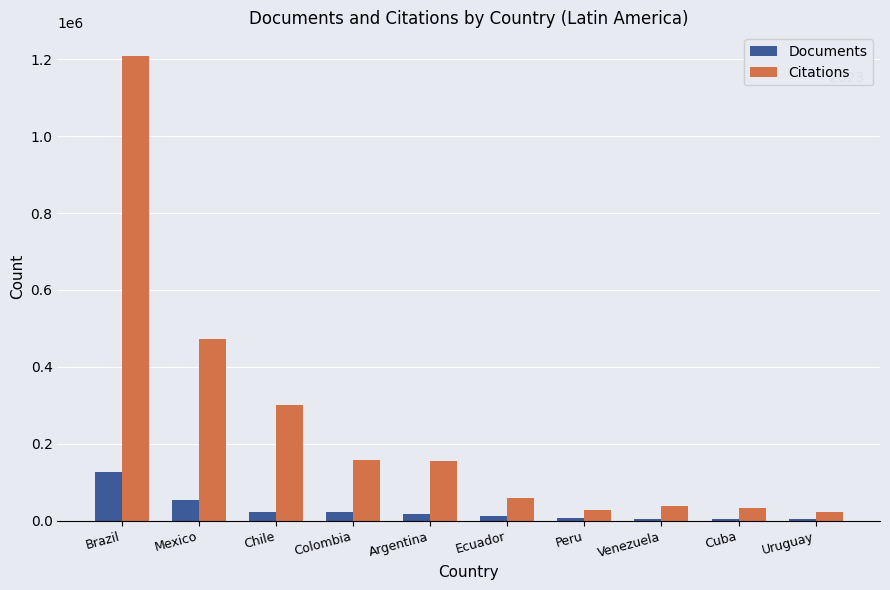

At which label is Citations closest to 615676?

Mexico